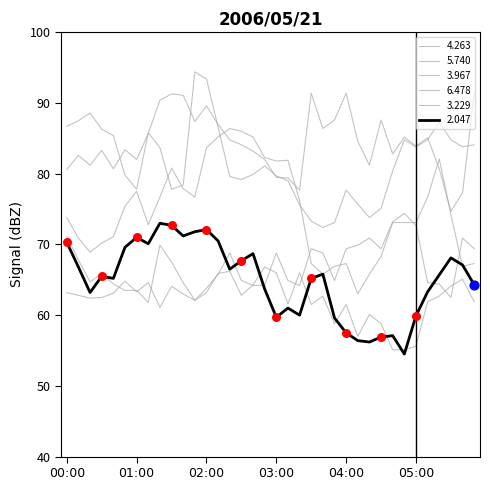

At which category is the sum across all series the highest?

02:00